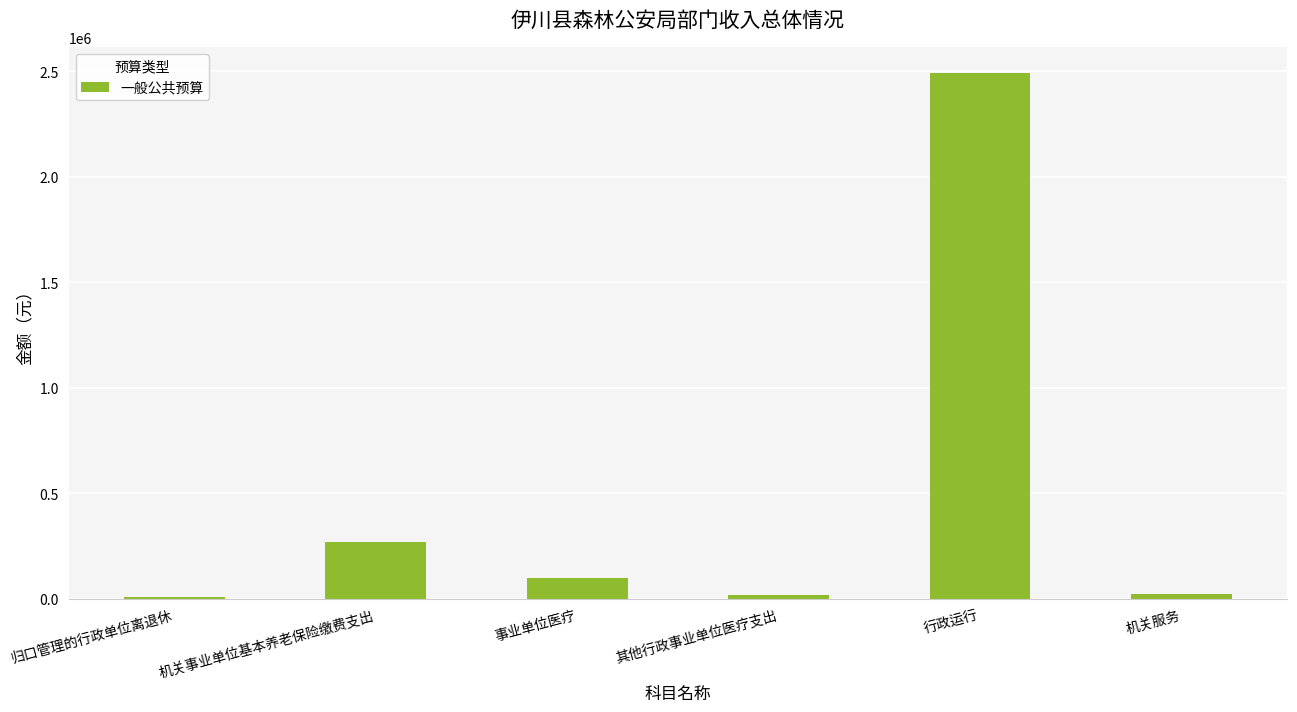

What position from the right is 事业单位医疗?

4